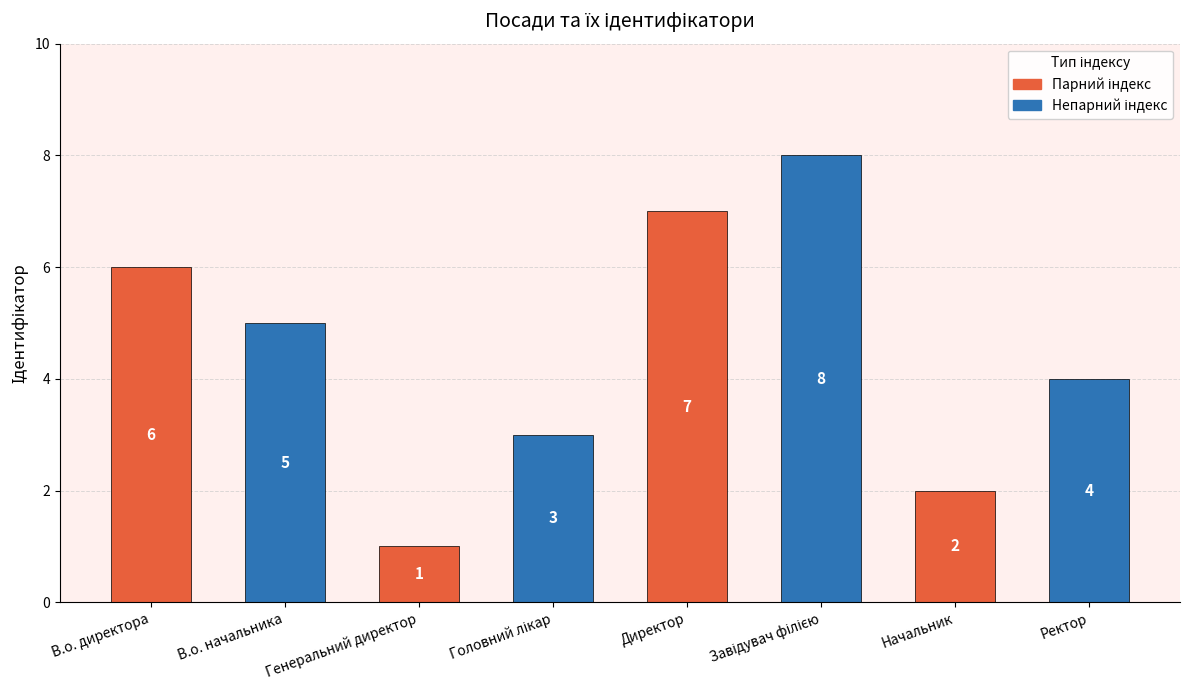

What is the label of the 1st bar from the right?

Ректор